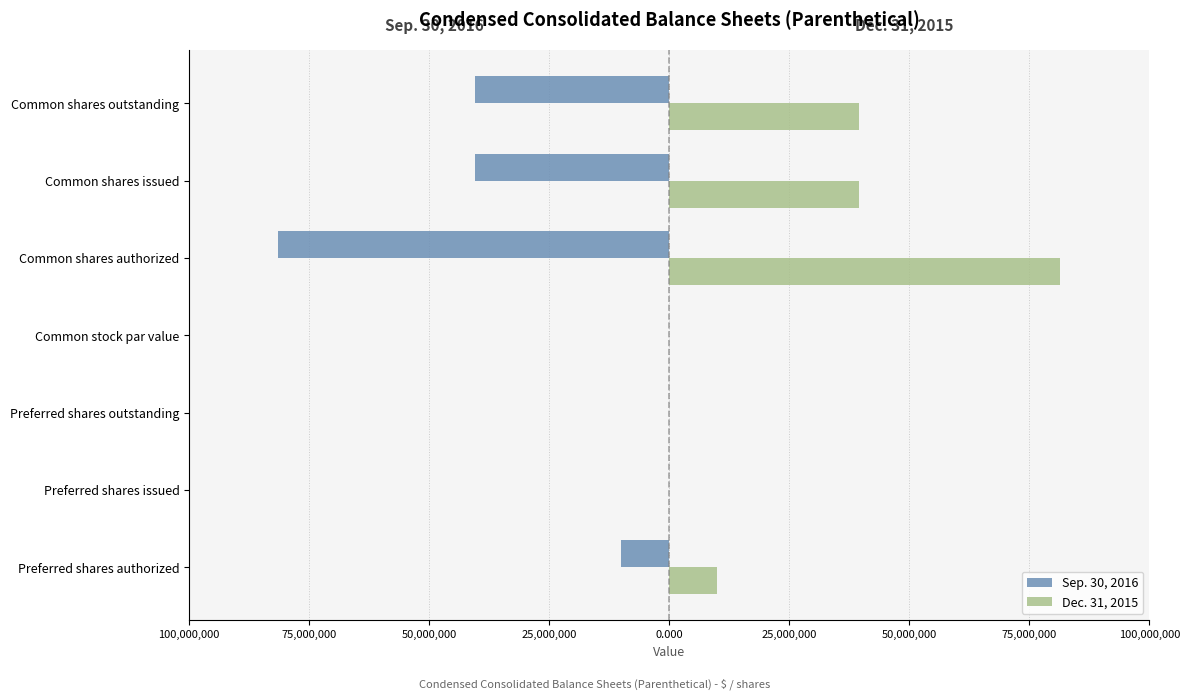

What are all the series names shown in the legend?

Sep. 30, 2016, Dec. 31, 2015